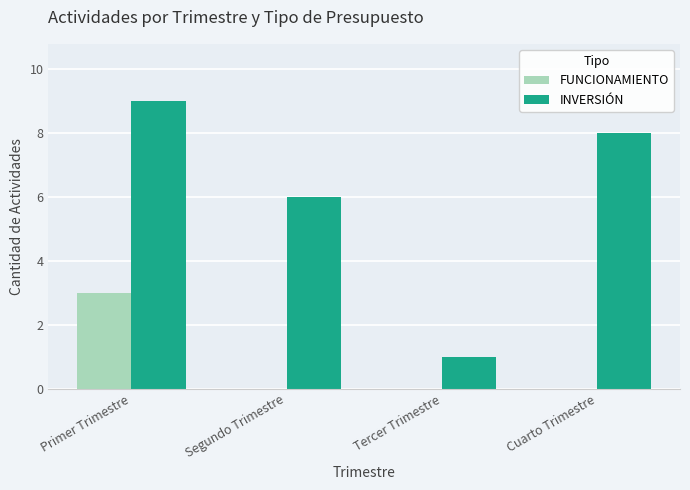

What is the approximate value of INVERSIÓN at Segundo Trimestre?

6